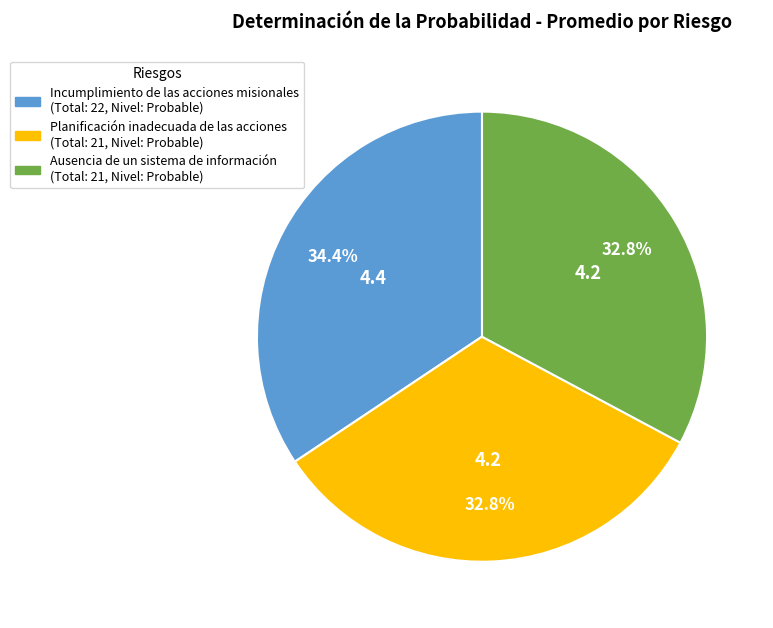

Which slice is the largest?

Incumplimiento de las acciones misionales